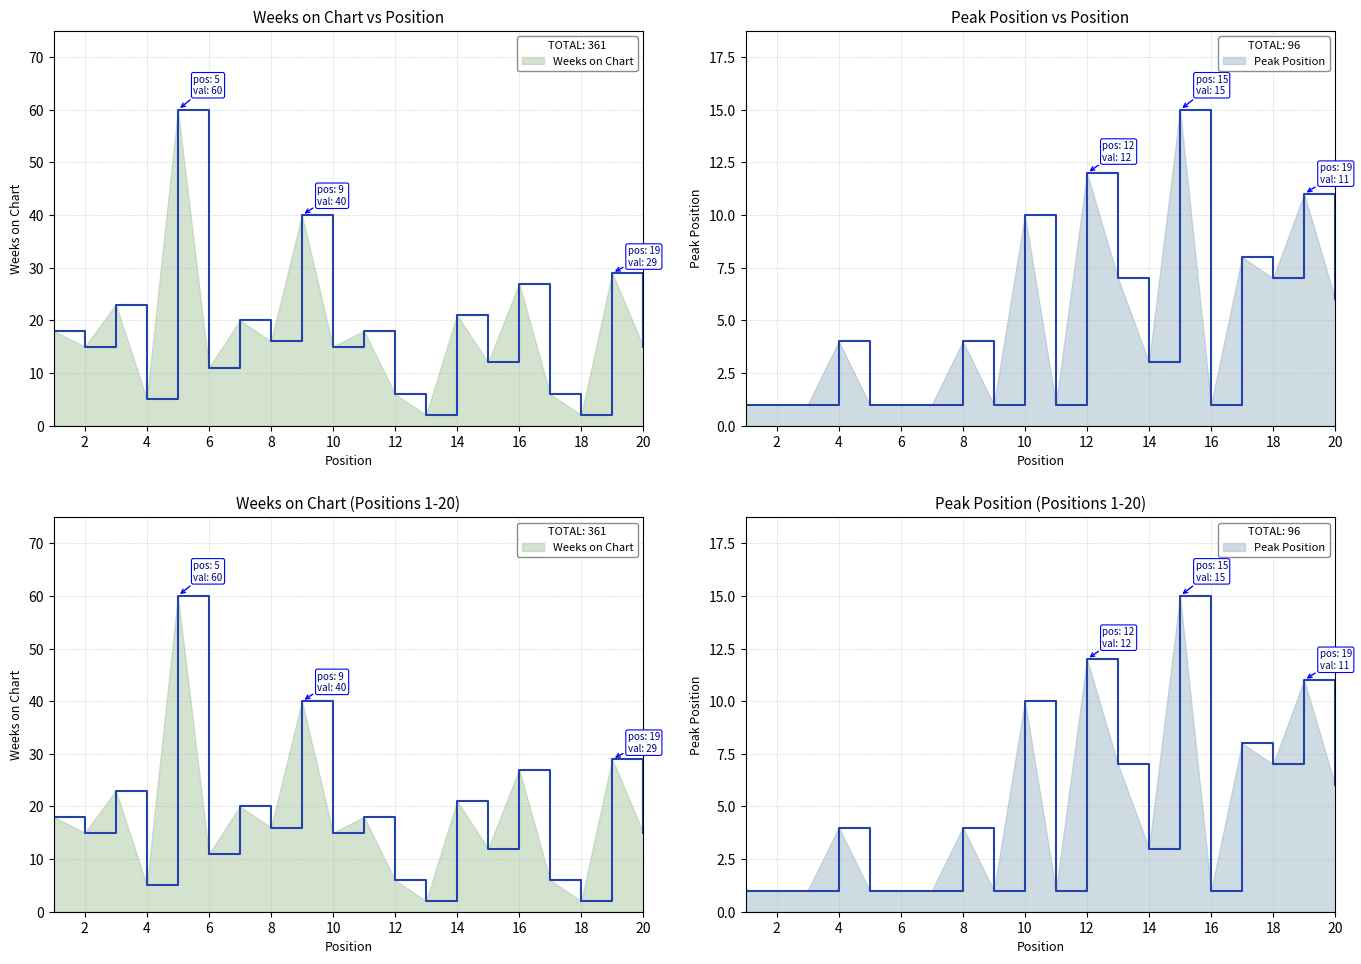

List the labels in order of Weeks on Chart value, largest first.

5, 9, 19, 16, 3, 14, 7, 1, 11, 8, 2, 10, 20, 15, 6, 12, 17, 4, 13, 18